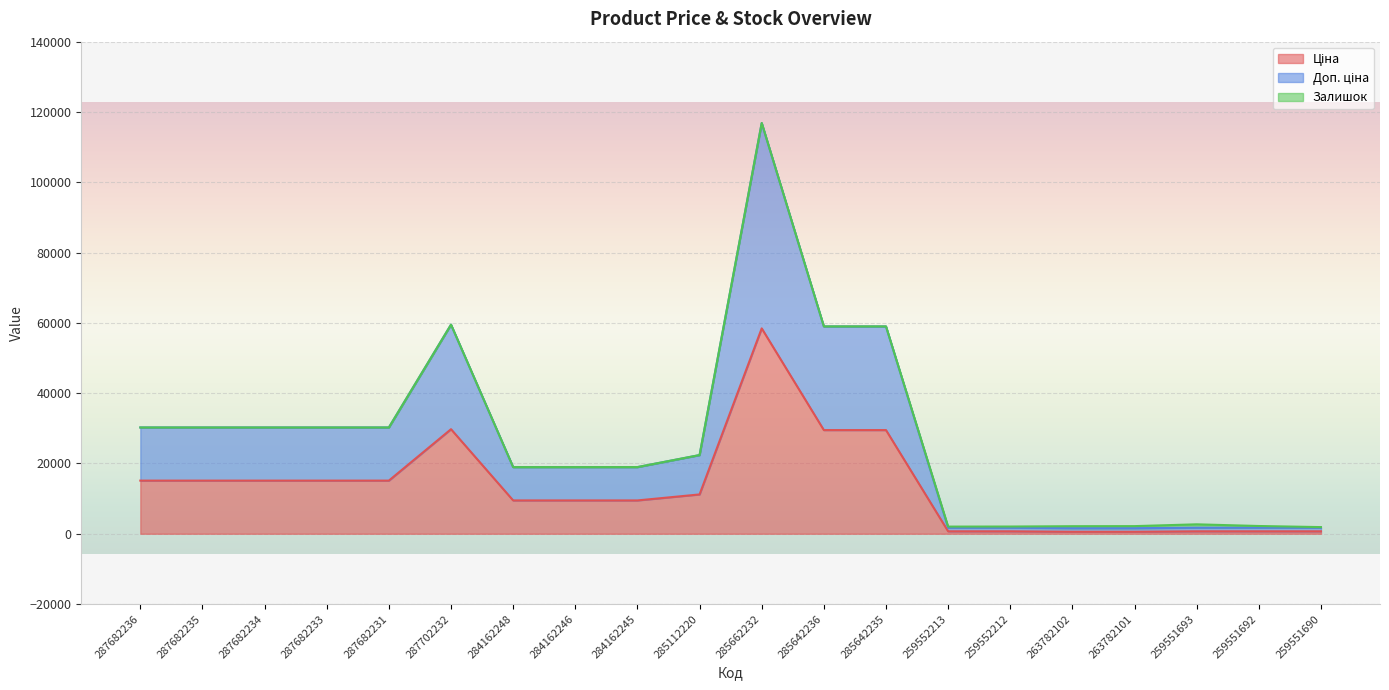

What is the greatest value displayed?

116853.1